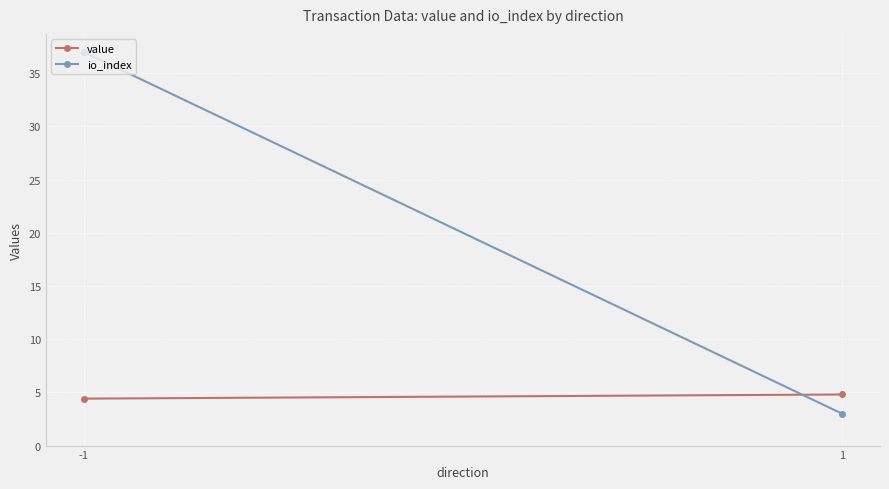

At which category is the sum across all series the highest?

-1